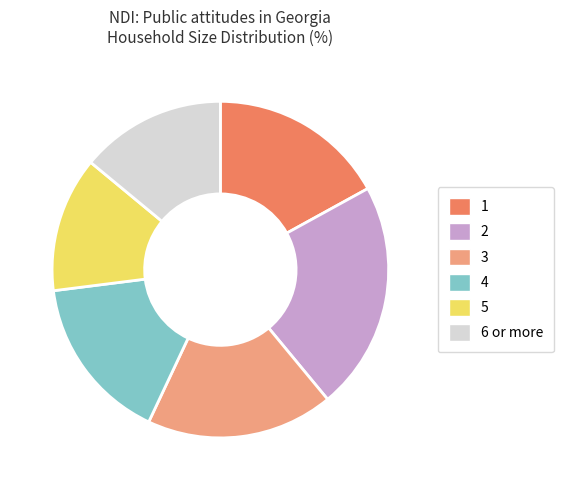

Is the sum of 2 and 5 greater than half?

No